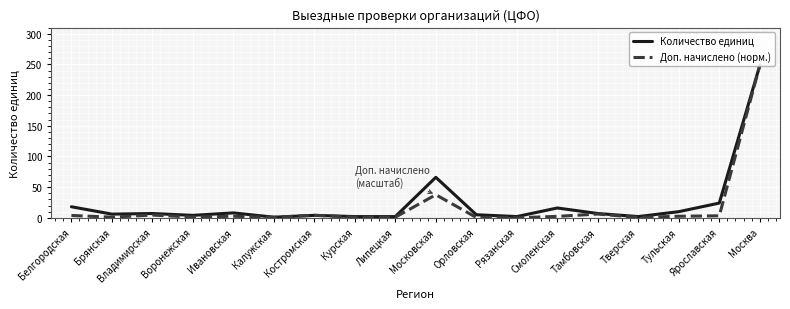

What is the difference between the Доп. начислено (норм.) values at Московская and Калужская?

36.8